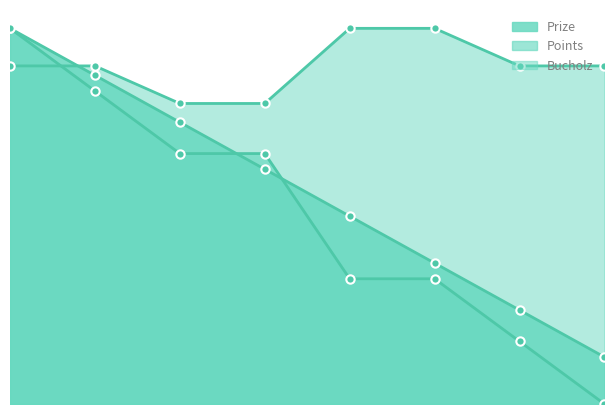

The Points series shows 1015.3 at 3. True or false?

False